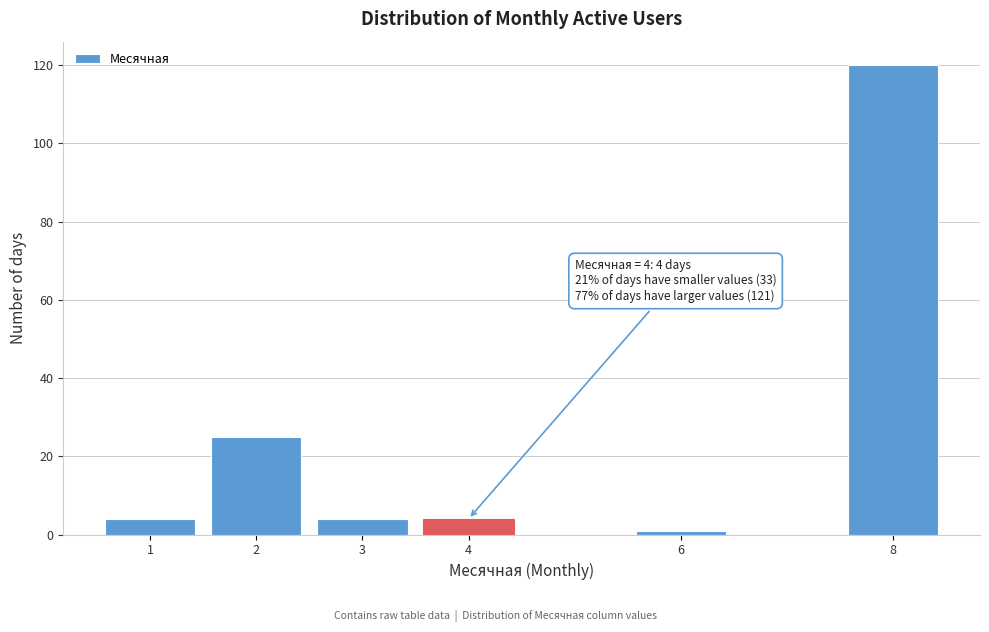

Over which range of the x-axis is the bar tallest?

7.5 to 8.5